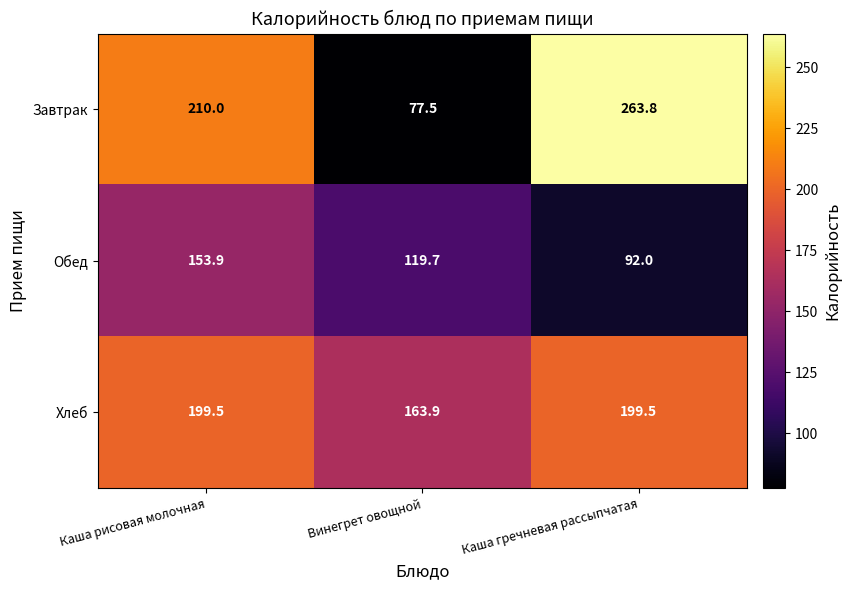

True or false: Обед has a value of 153.9 at Каша рисовая молочная.

True